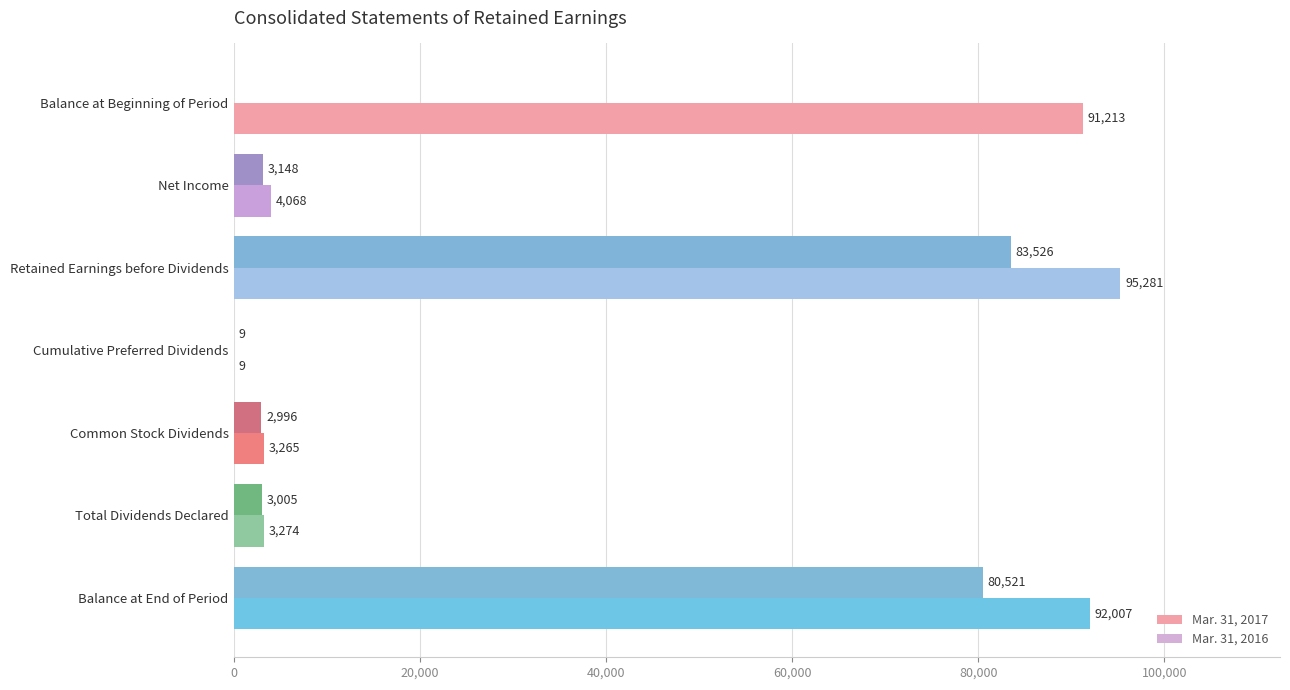

What is the sum of the Mar. 31, 2017 values at Balance at End of Period and Retained Earnings before Dividends?

187288